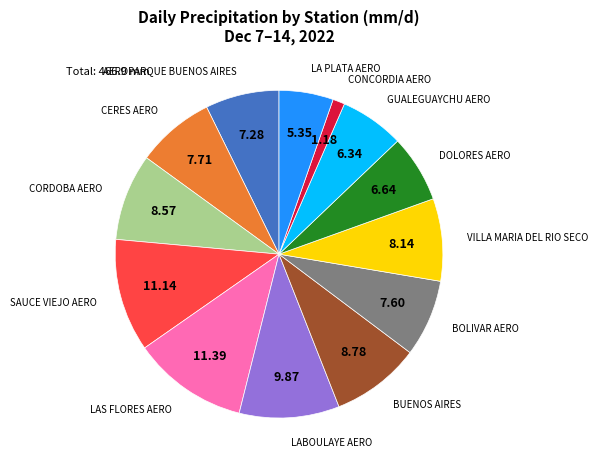

True or false: DOLORES AERO accounts for 7% of the total.

True